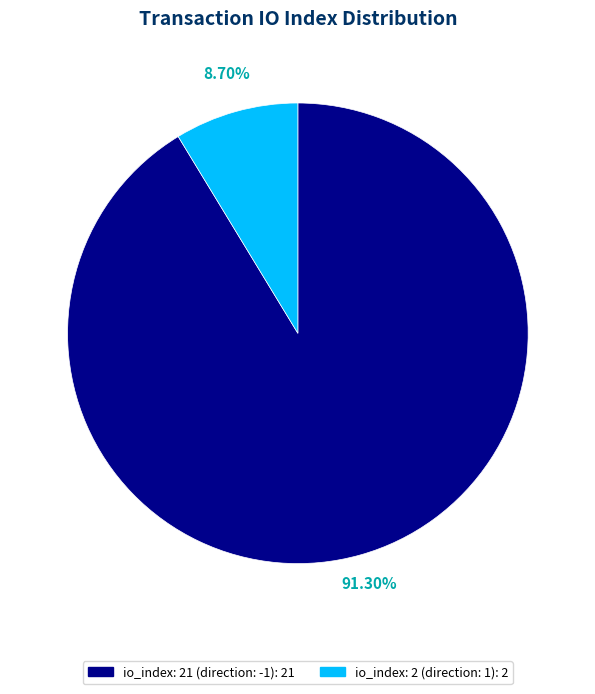

To the nearest percent, what is the difference between the largest and smallest slice percentages?

83%